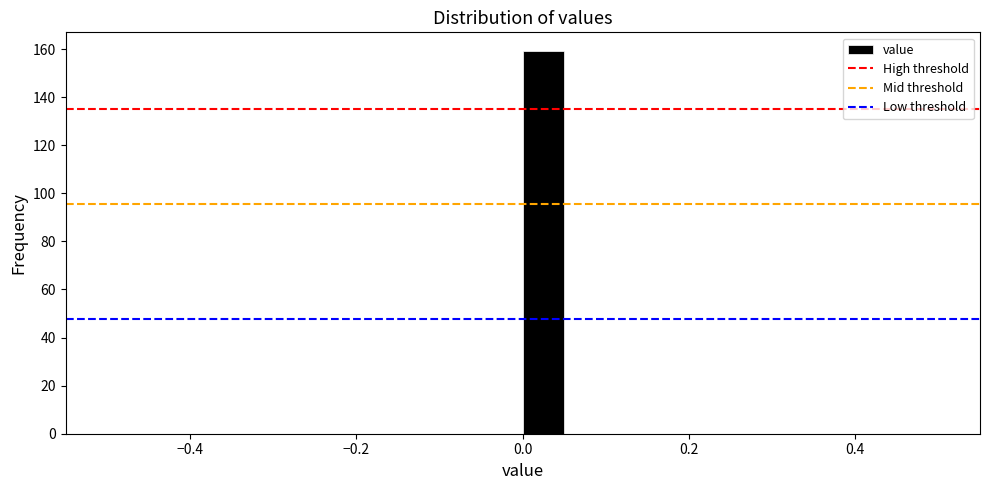

Read against the x-axis, roughly where is the centre of the tallest bar?

0.02